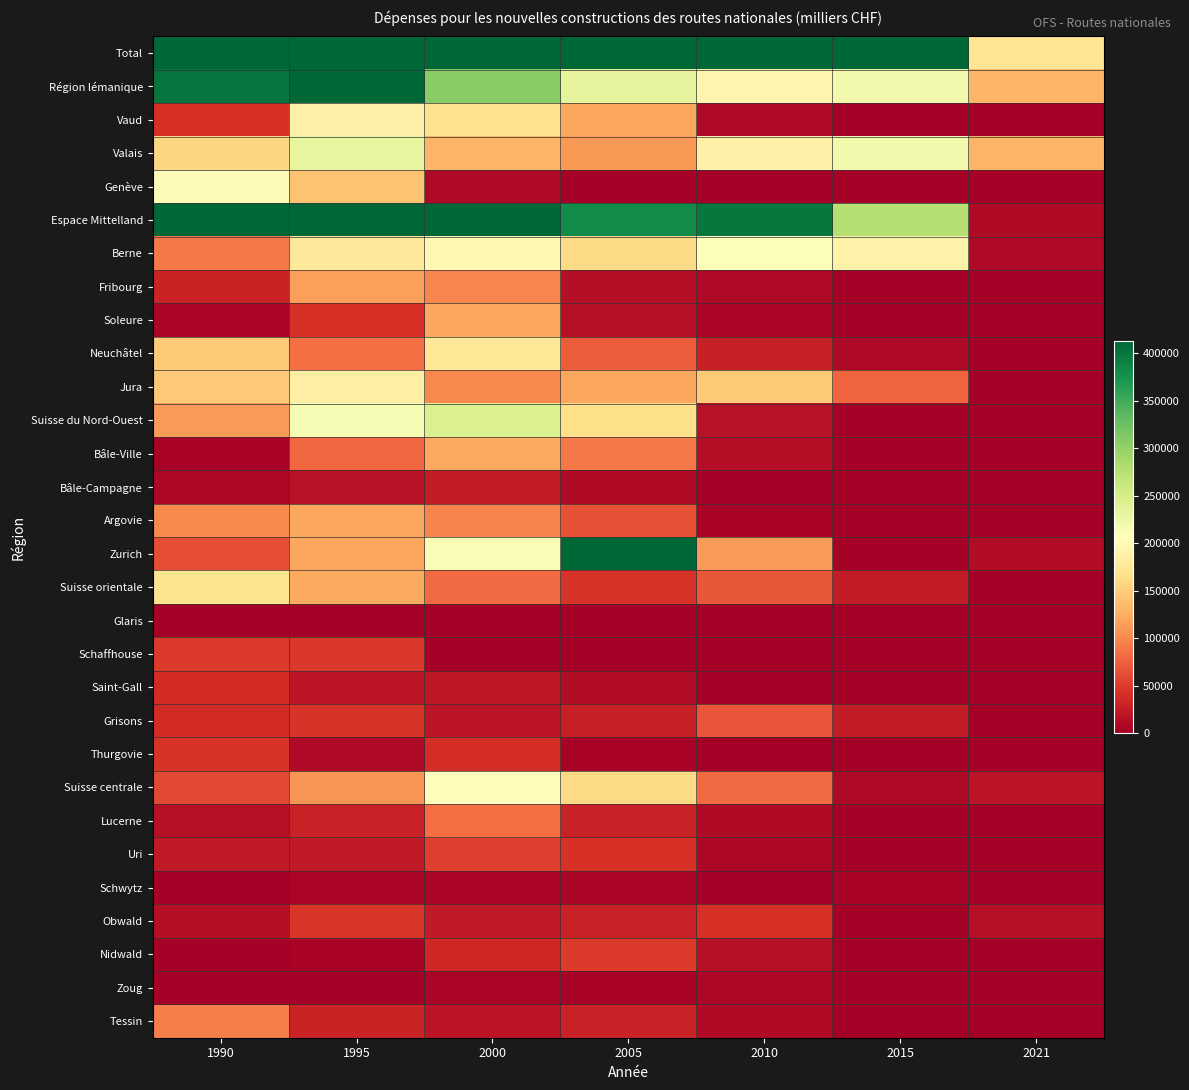

At which category does the chart reach its peak across all series?

1995